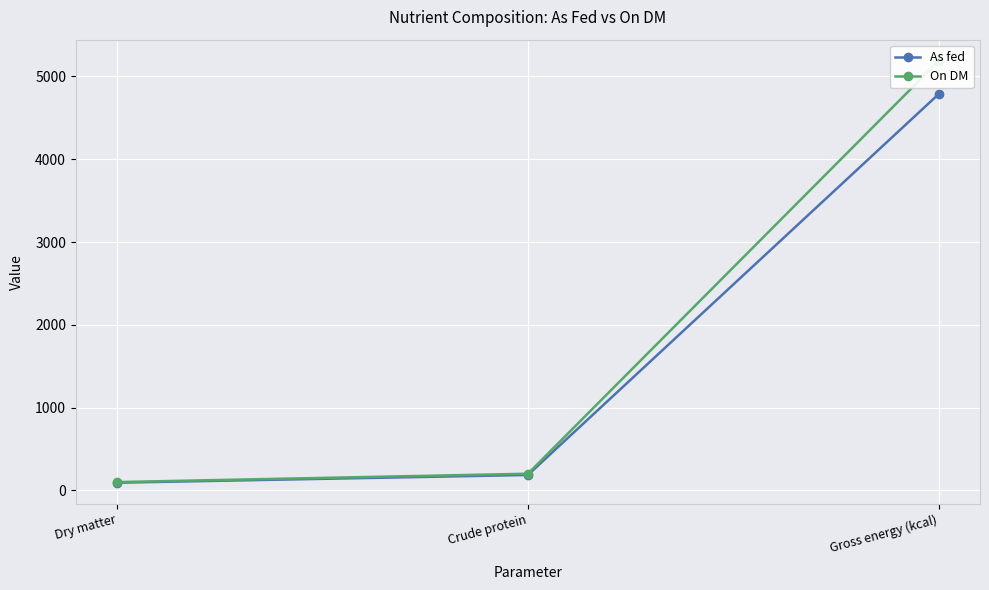

What are all the series names shown in the legend?

As fed, On DM